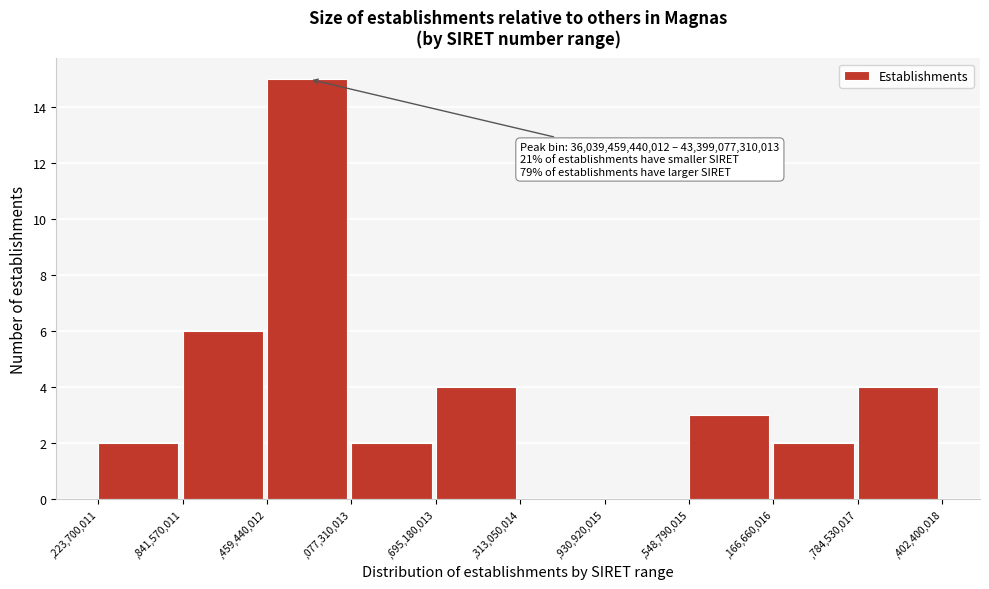

Reading right to left, transcribe all the data shown in this chart.

,784,530,017=4	,166,660,016=2	,548,790,015=3	,930,920,015=0	,313,050,014=0	,695,180,013=4	,077,310,013=2	,459,440,012=15	,841,570,011=6	,223,700,011=2